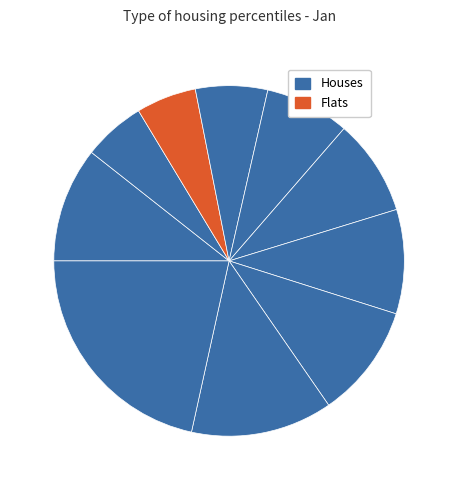

How many segments does this pie chart have?

10